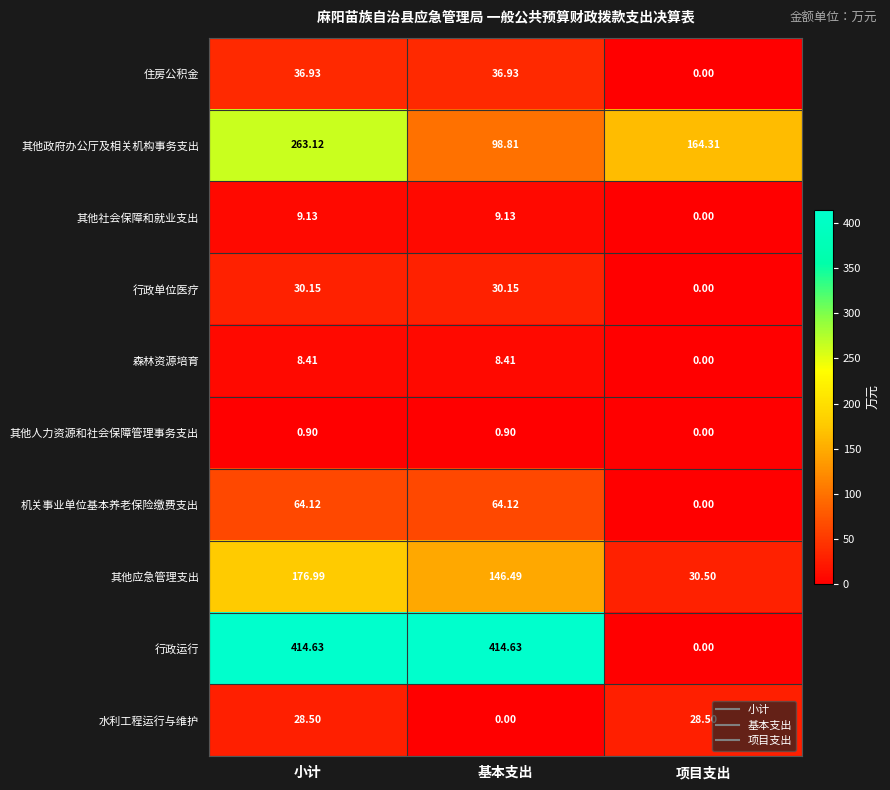

Where does the 其他社会保障和就业支出 series first go above 9?

小计